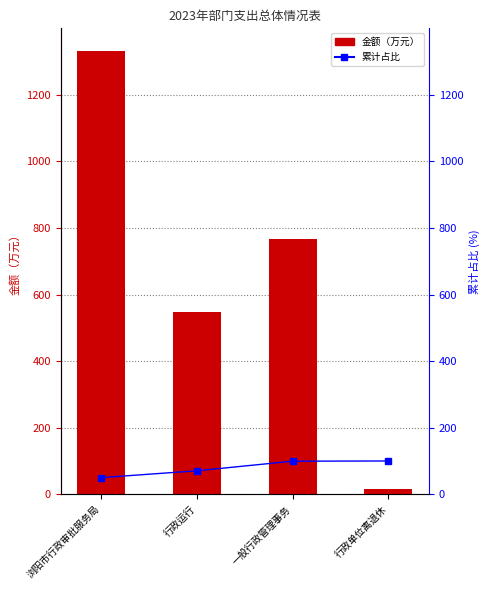

What is the smallest value displayed?

16.1